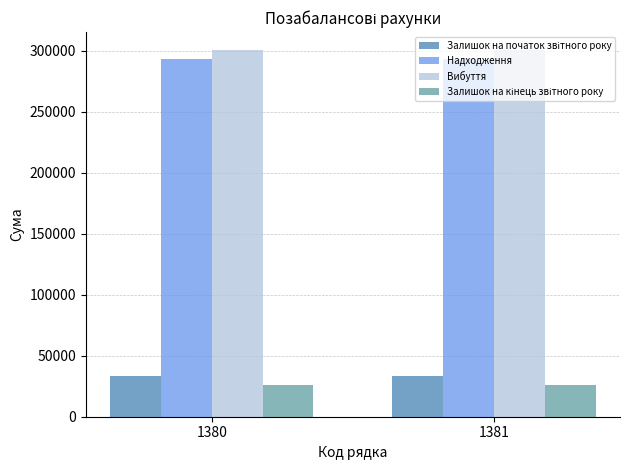

Are the bars grouped side by side (vs. stacked)?

Yes